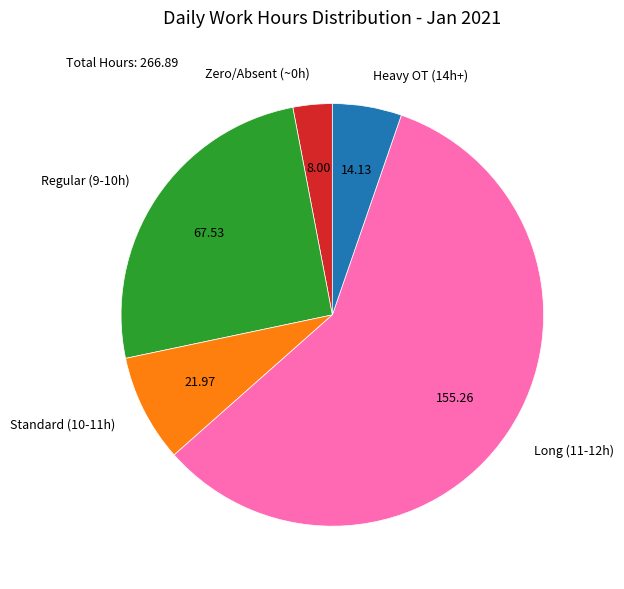

Rank the categories by value from lowest to highest.

Zero/Absent (~0h), Heavy OT (14h+), Standard (10-11h), Regular (9-10h), Long (11-12h)